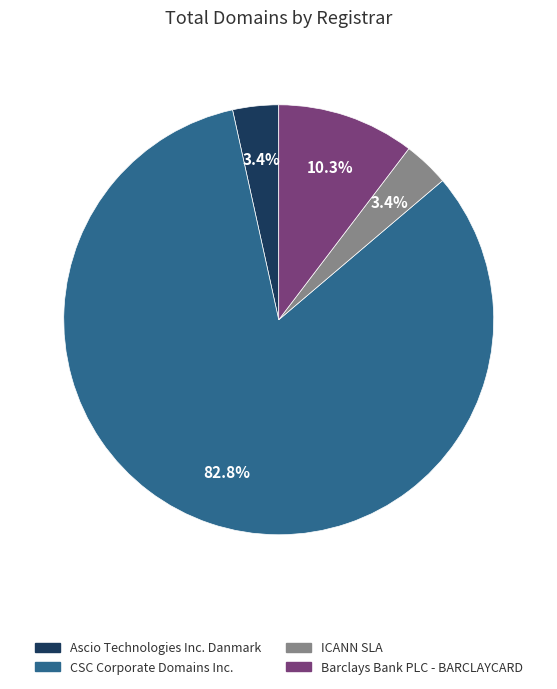

Do ICANN SLA and Barclays Bank PLC - BARCLAYCARD together represent more than half of the pie?

No